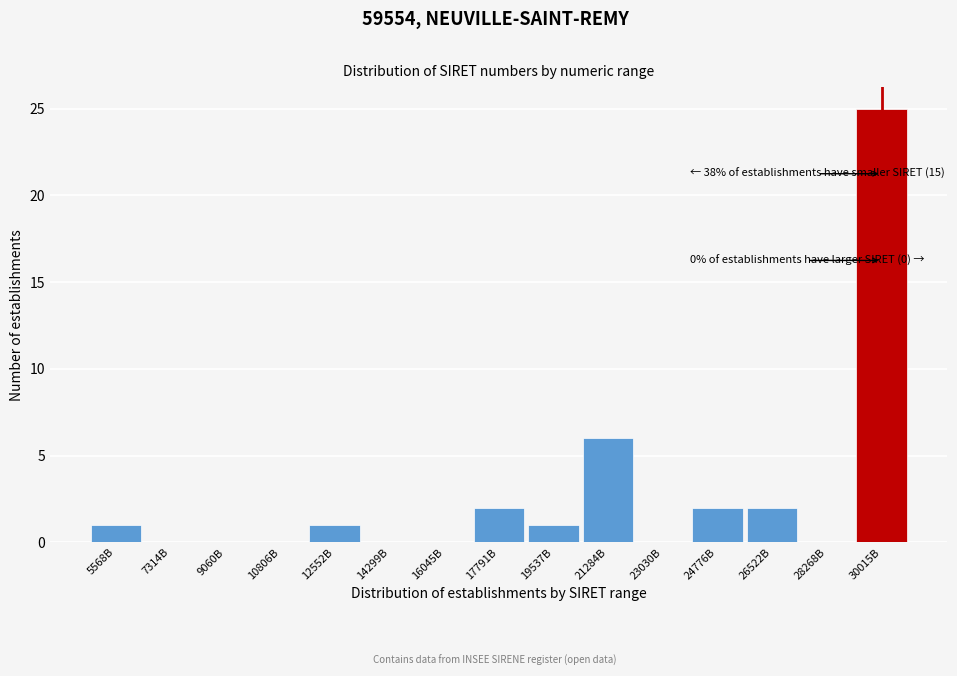

Reading left to right, transcribe all the data shown in this chart.

5568B=1	7314B=0	9060B=0	10806B=0	12552B=1	14299B=0	16045B=0	17791B=2	19537B=1	21284B=6	23030B=0	24776B=2	26522B=2	28268B=0	30015B=25